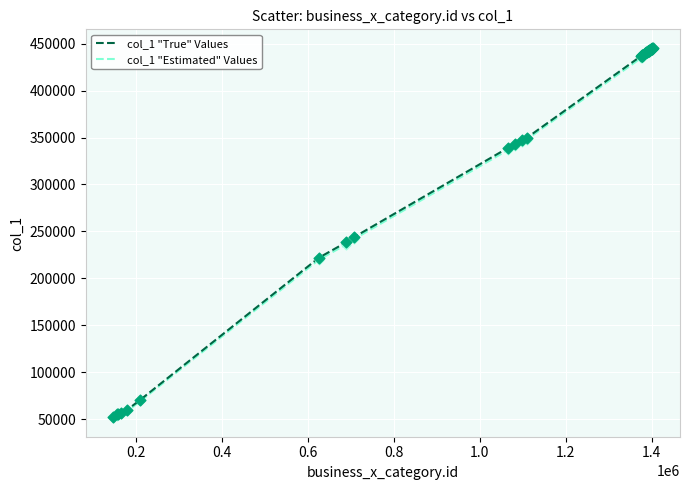

Which series has the largest range (max minus min)?

col_1 "Estimated" Values